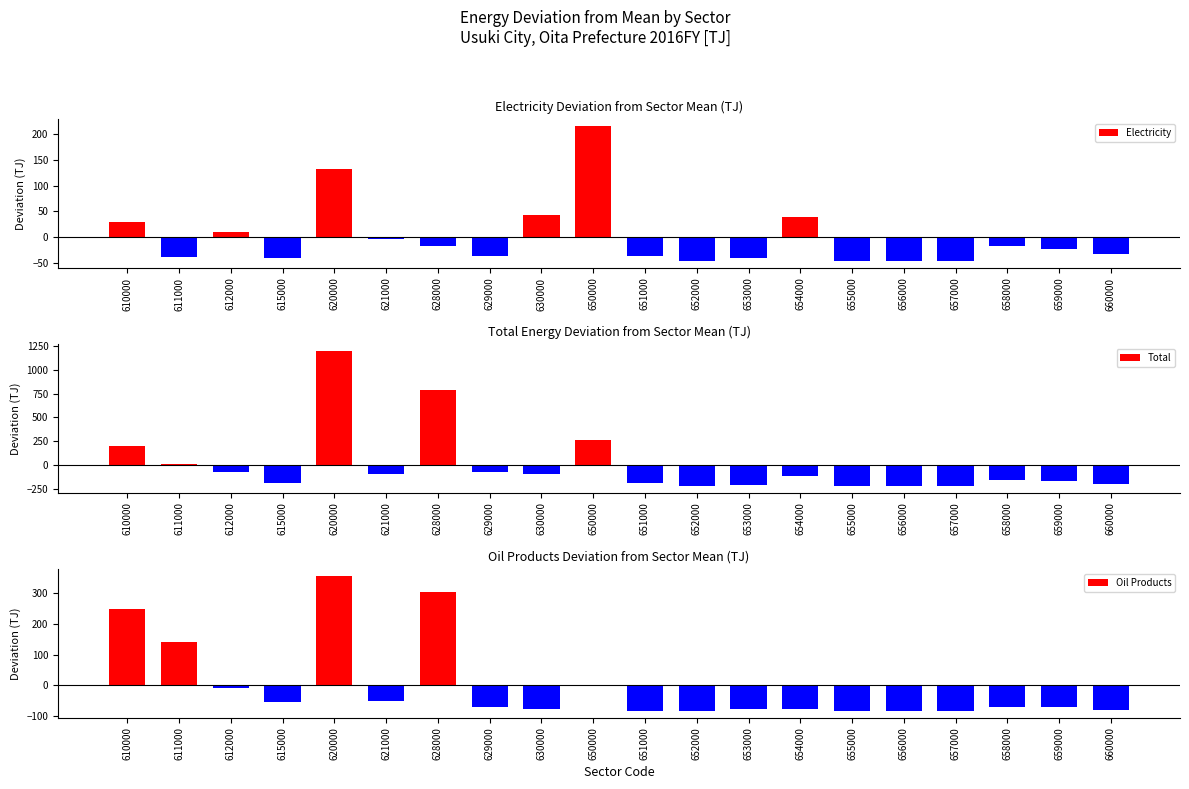

At how many categories does at least one series exceed 659?

2